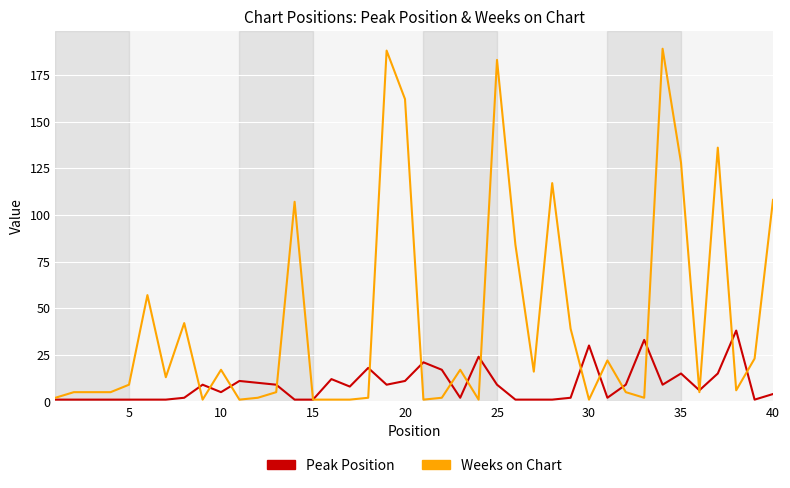

What is the highest value of the Peak Position series?

38